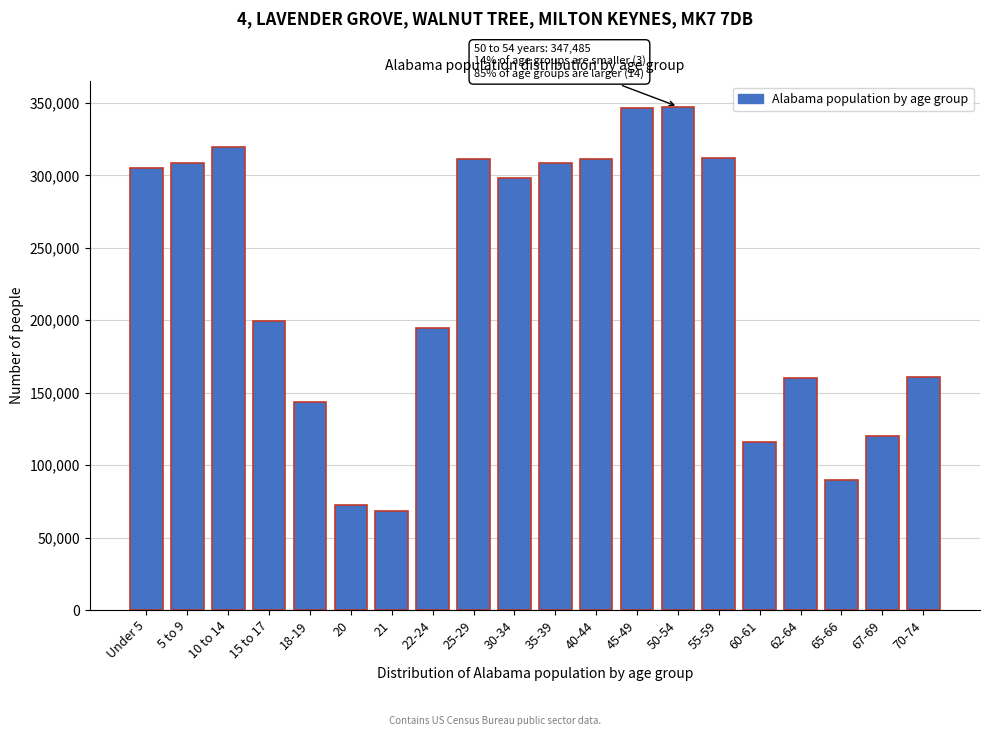

Which has a higher value, 35-39 or 62-64?

35-39